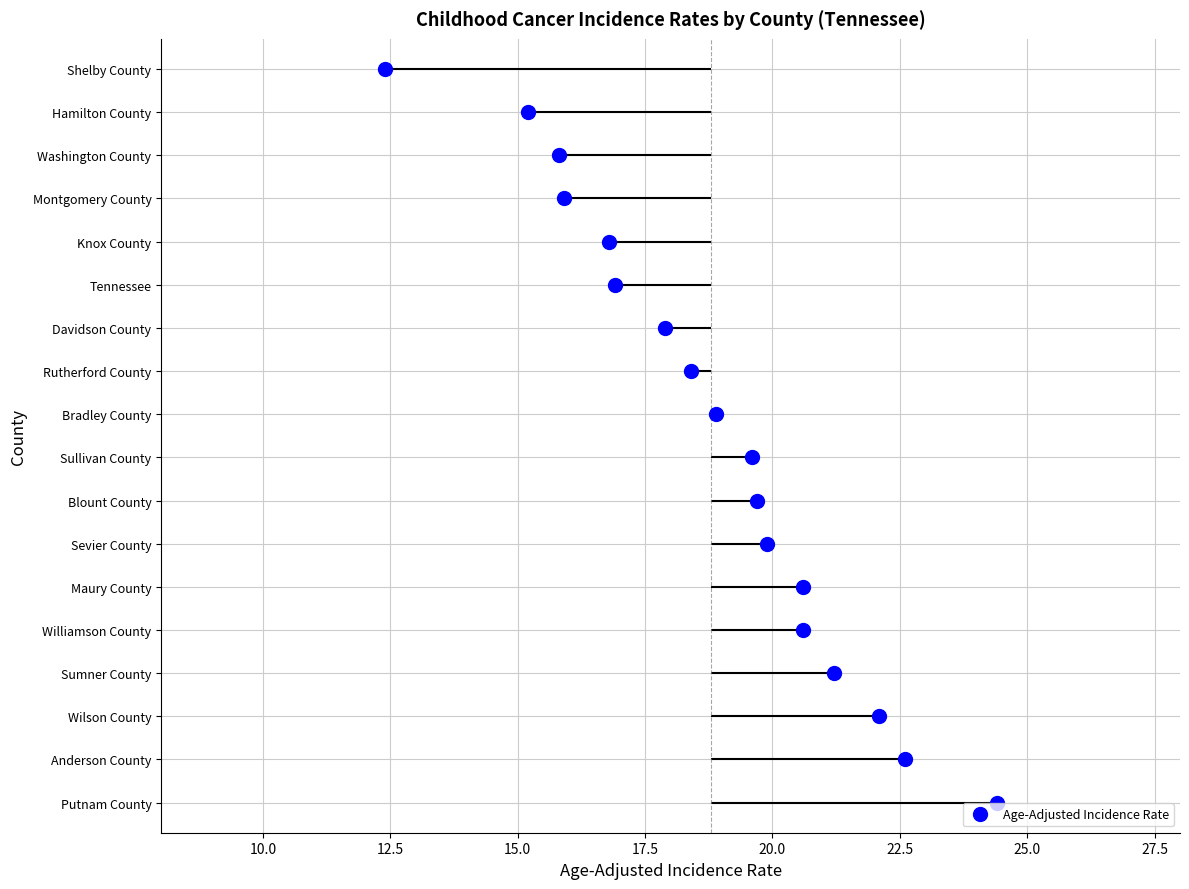

At which category does the chart reach its minimum across all series?

Shelby County